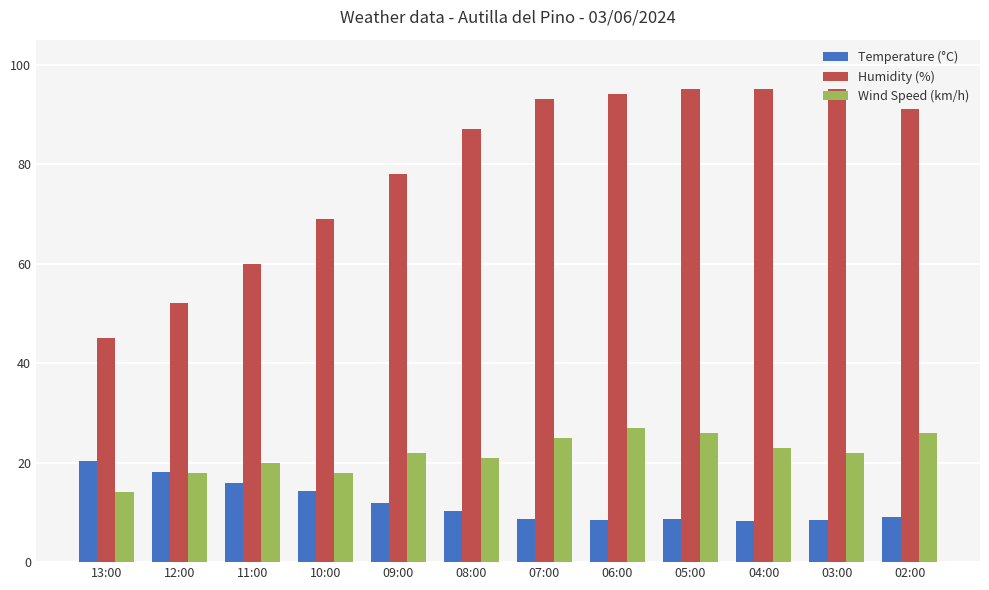

What position from the left is 03:00?

11